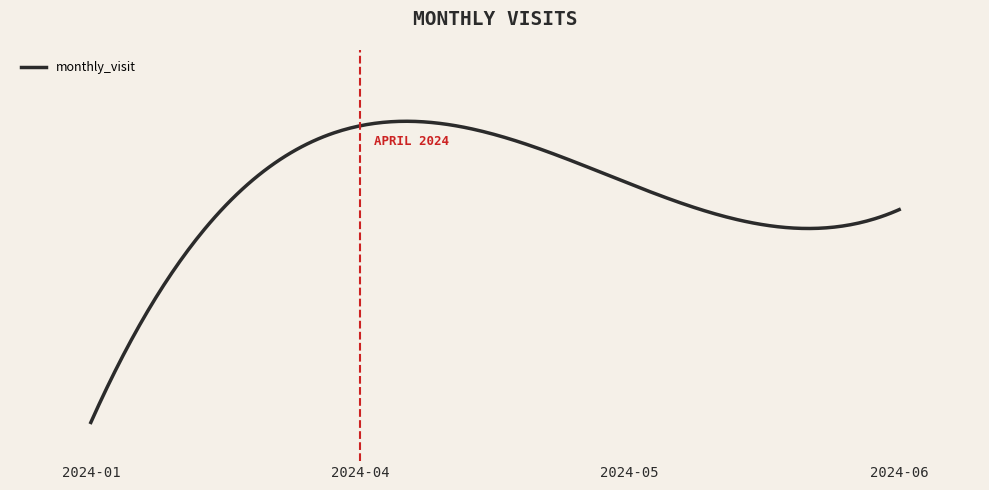

Which category has the lowest value across all series?

2024-01